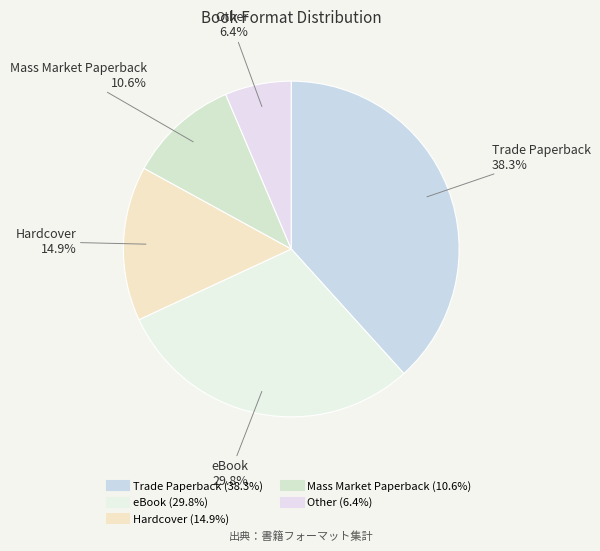

How many slices are in this pie chart?

5